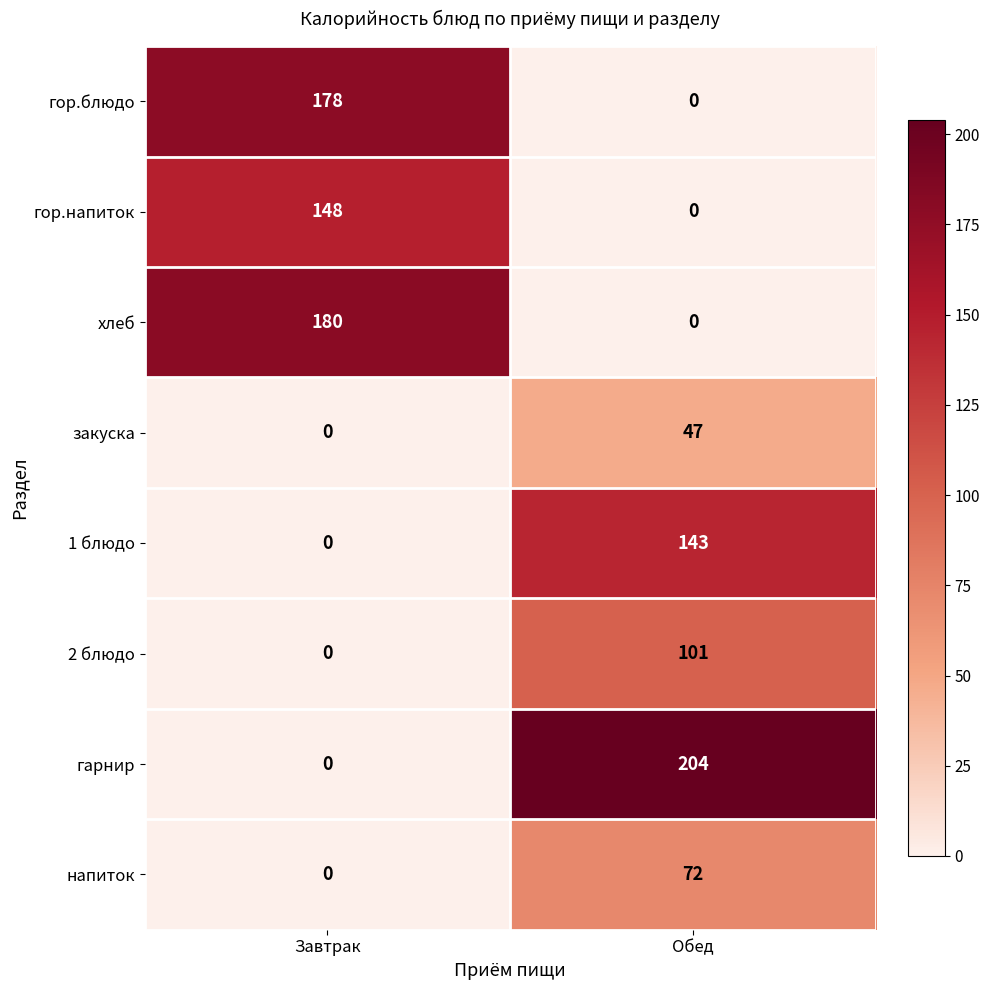

Which series has the largest total across all categories?

гарнир